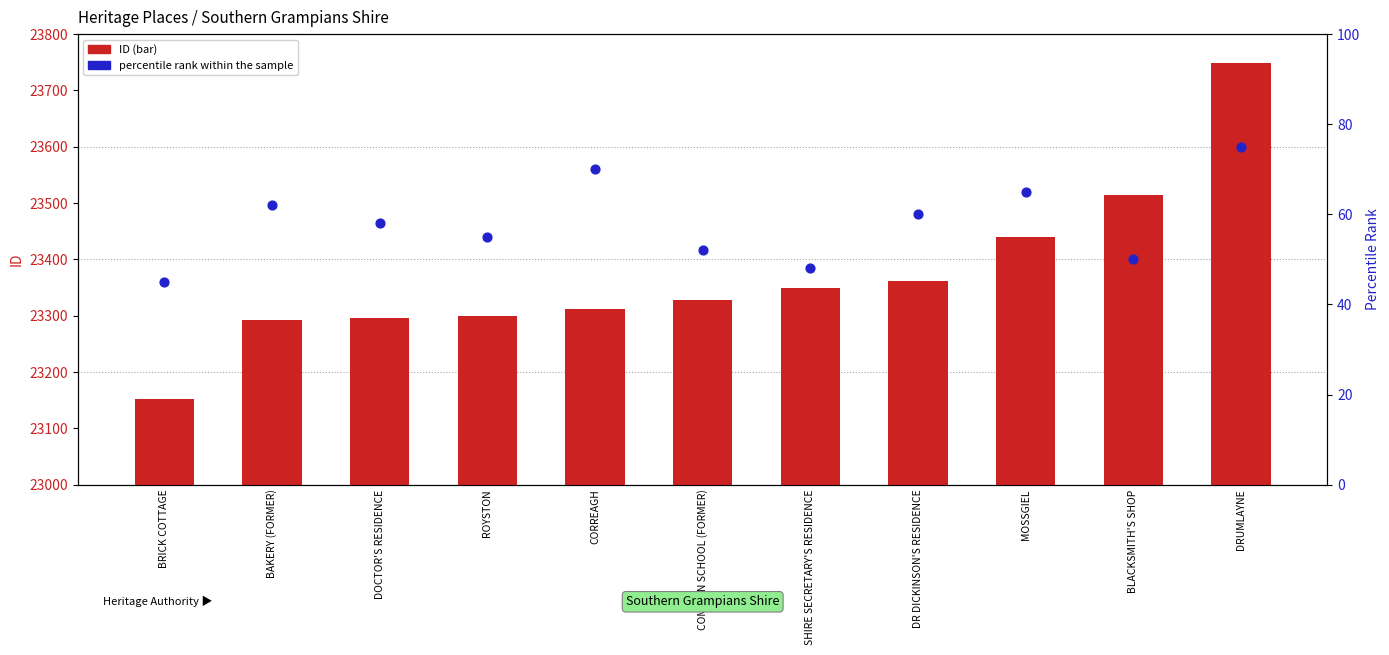

Which series has the largest total across all categories?

ID